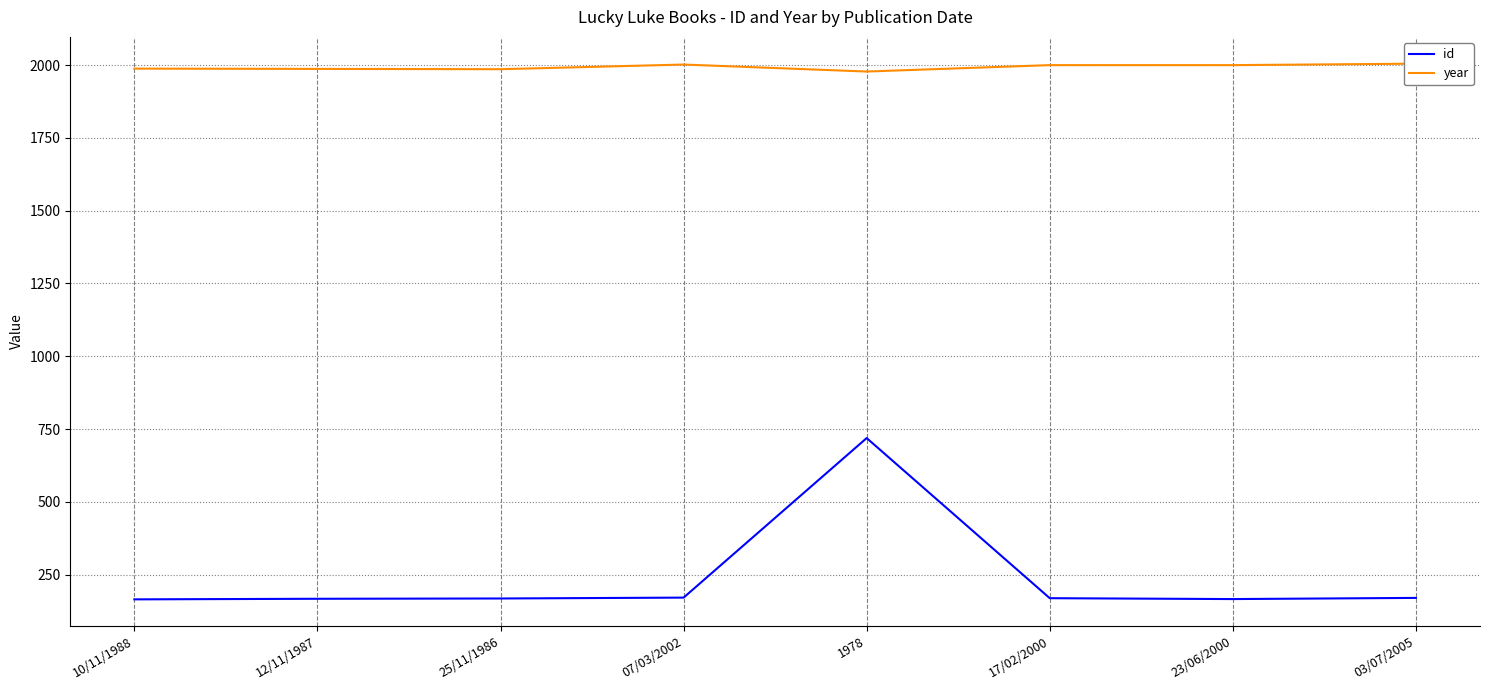

True or false: year has a value of 1987 at 12/11/1987.

True